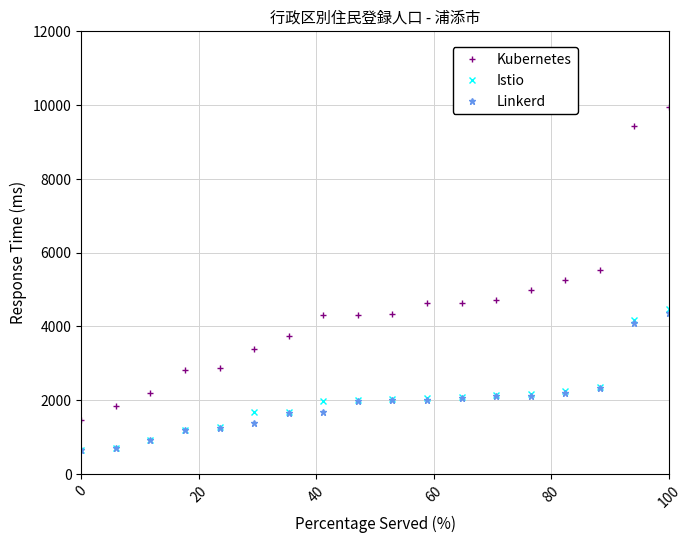

Which series has the widest spread of values?

Kubernetes